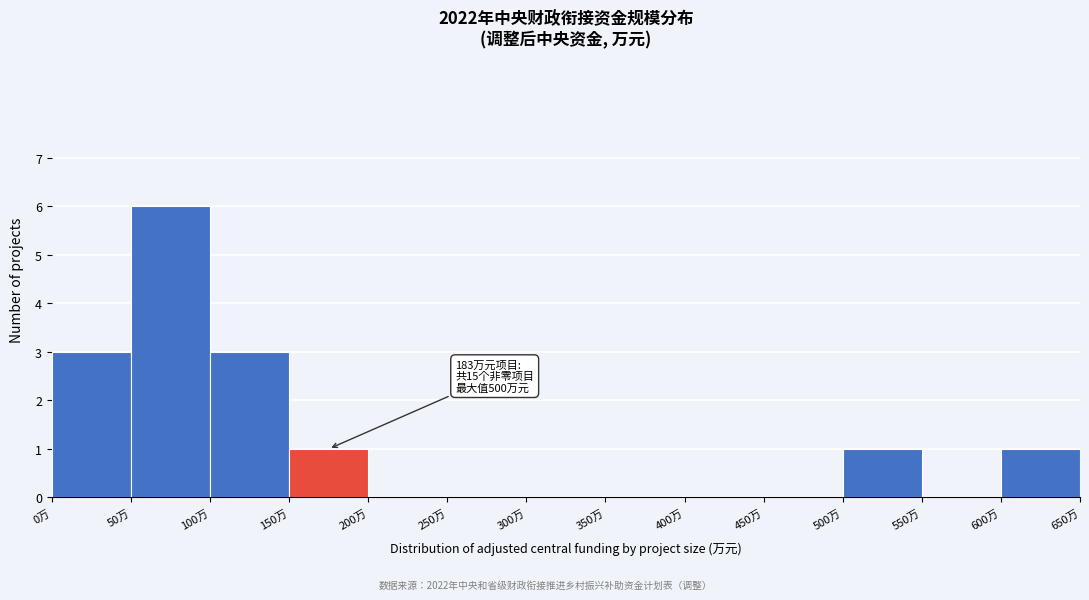

Which range on the x-axis has the tallest bar?

50 to 100